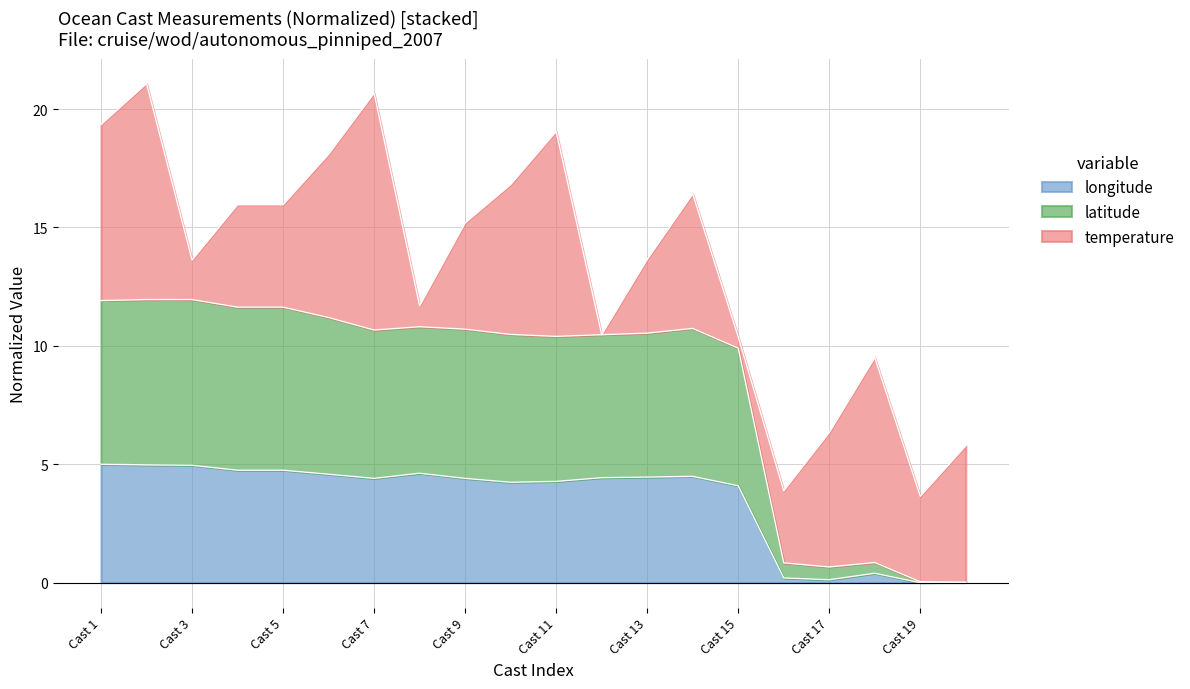

What is the highest value of the longitude series?

5.0